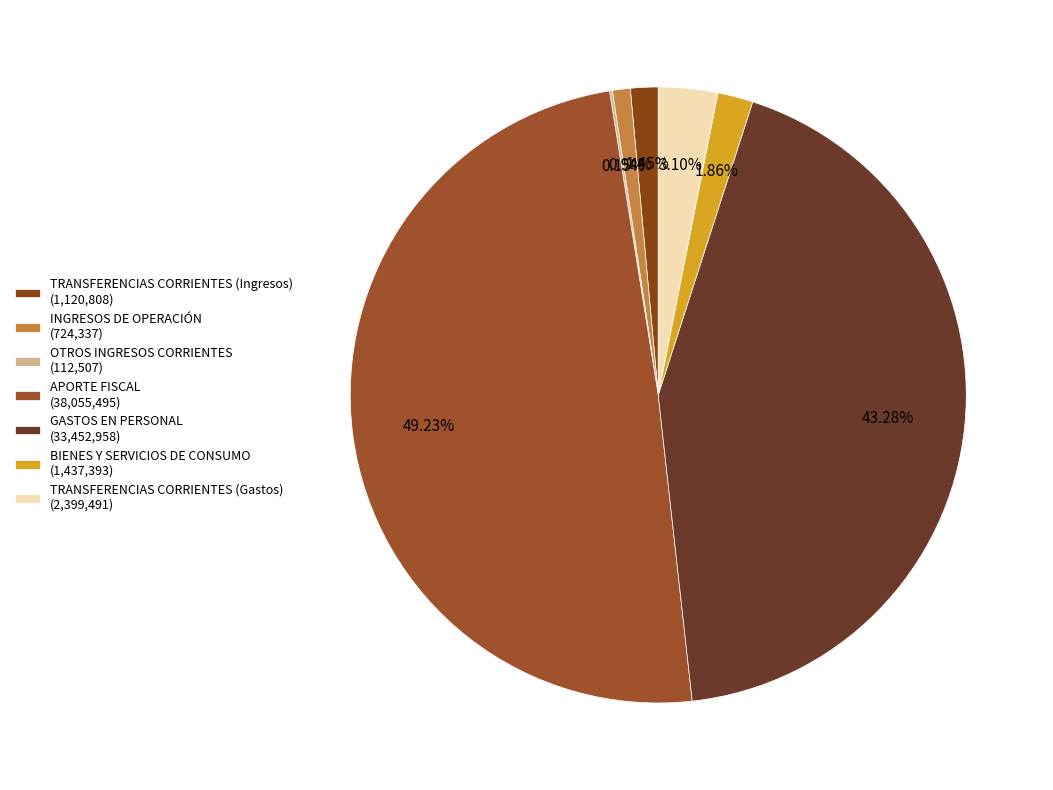

To the nearest percent, what portion does INGRESOS DE OPERACIÓN represent?

1%